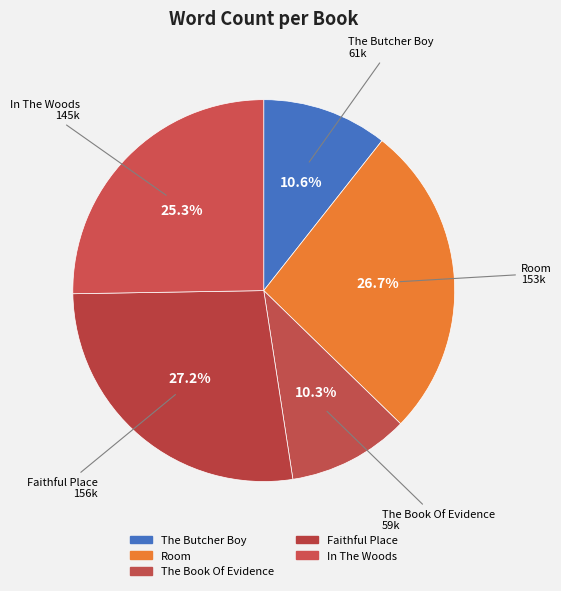

How many segments does this pie chart have?

5